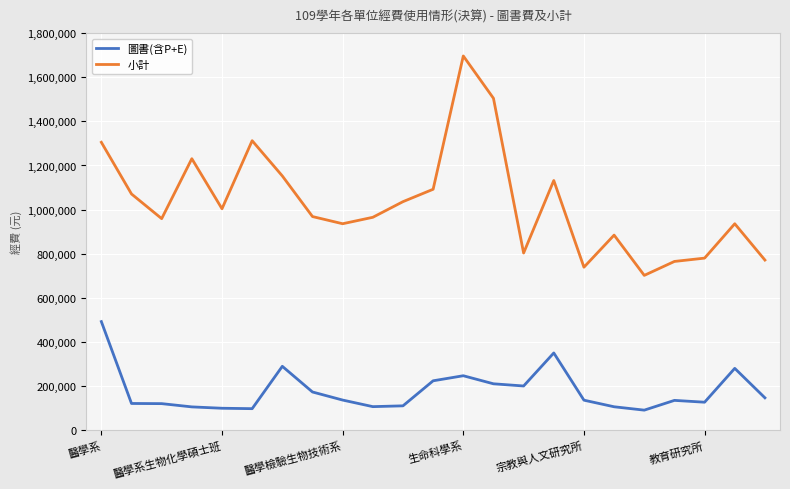

Rank the series by their maximum value, from lowest to highest.

圖書(含P+E), 小計